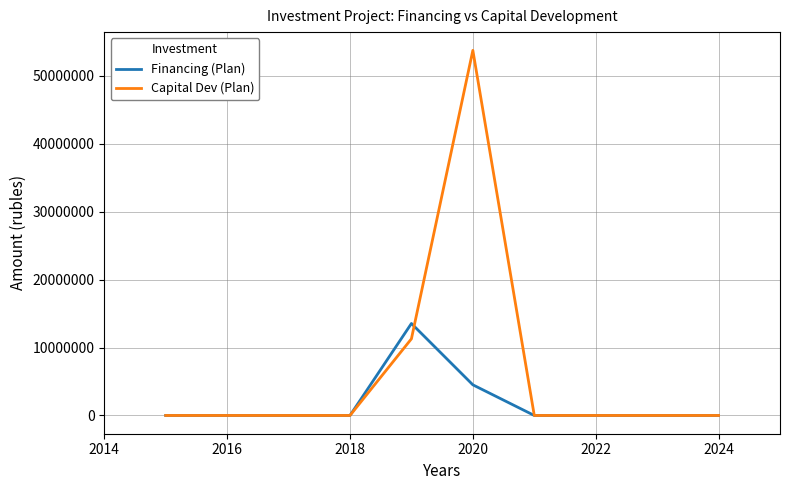

Which series has the largest total across all categories?

Capital Dev (Plan)